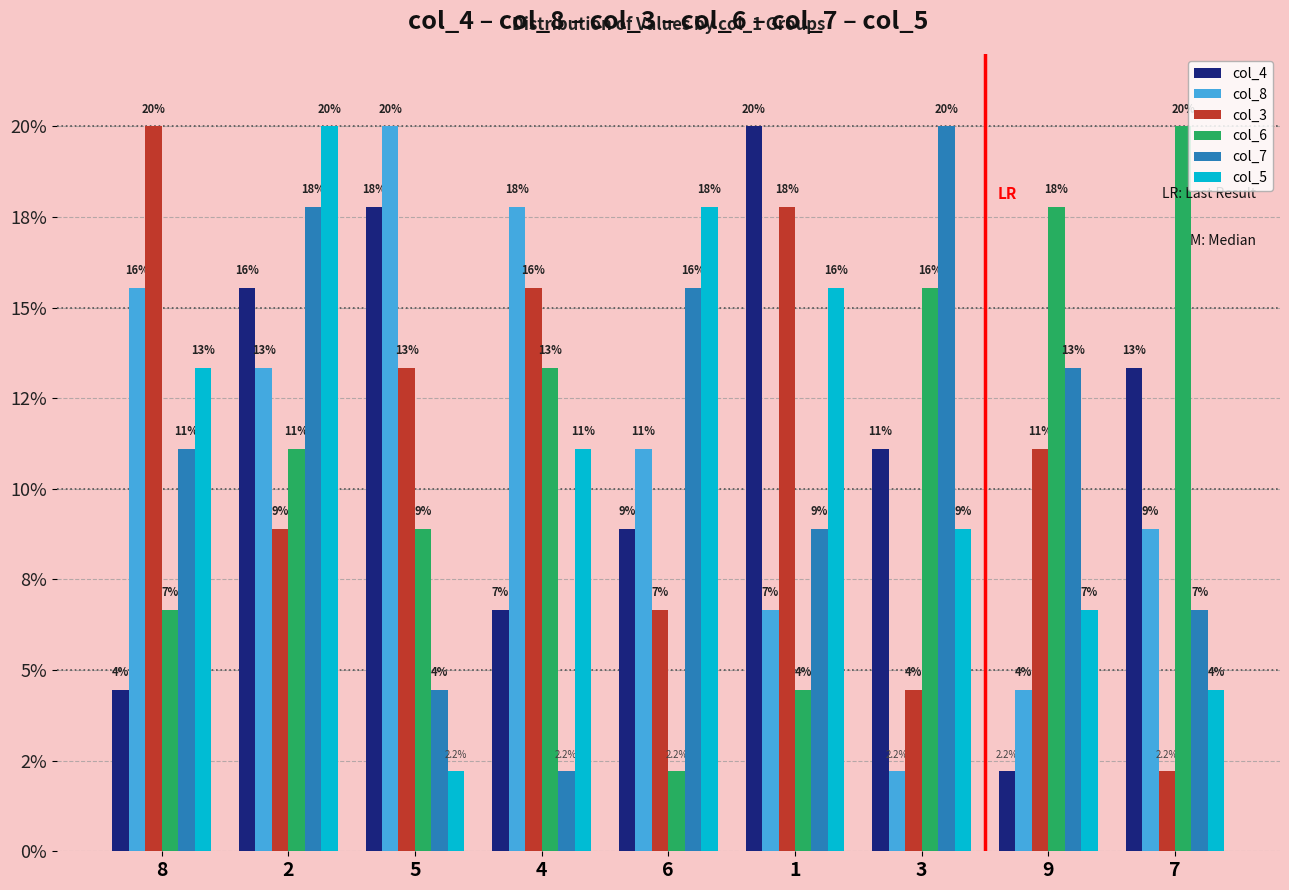

What is the label of the 2nd bar from the right?

9